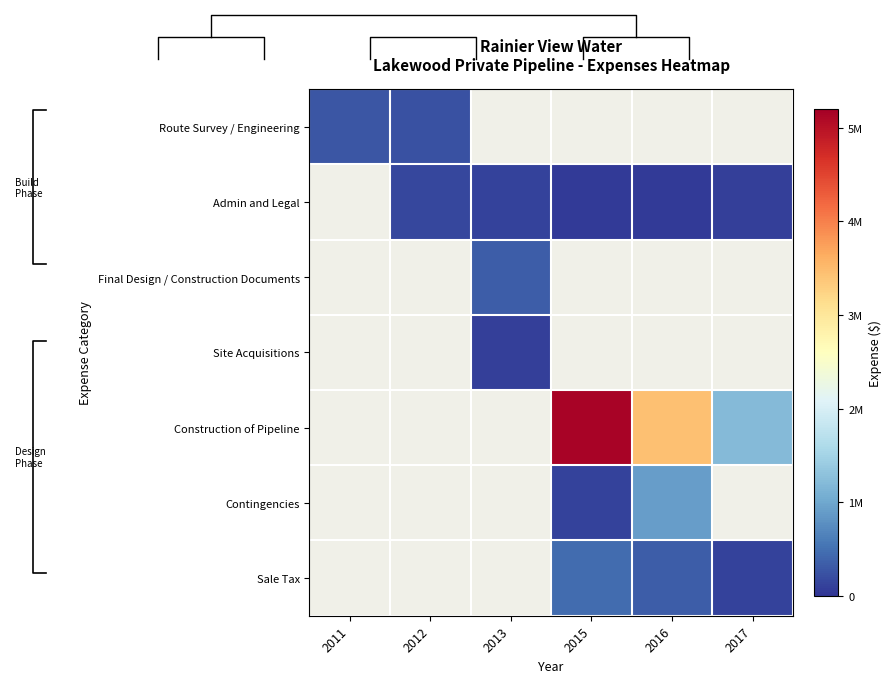

The Construction of Pipeline series shows 5896565.4 at 2016. True or false?

False